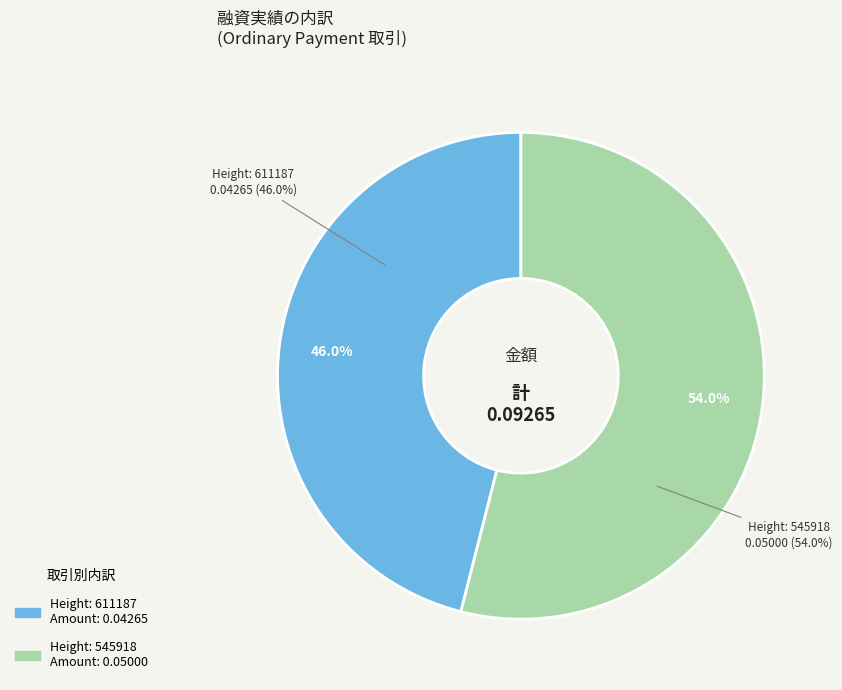

Rank the categories by value from lowest to highest.

611187, 545918